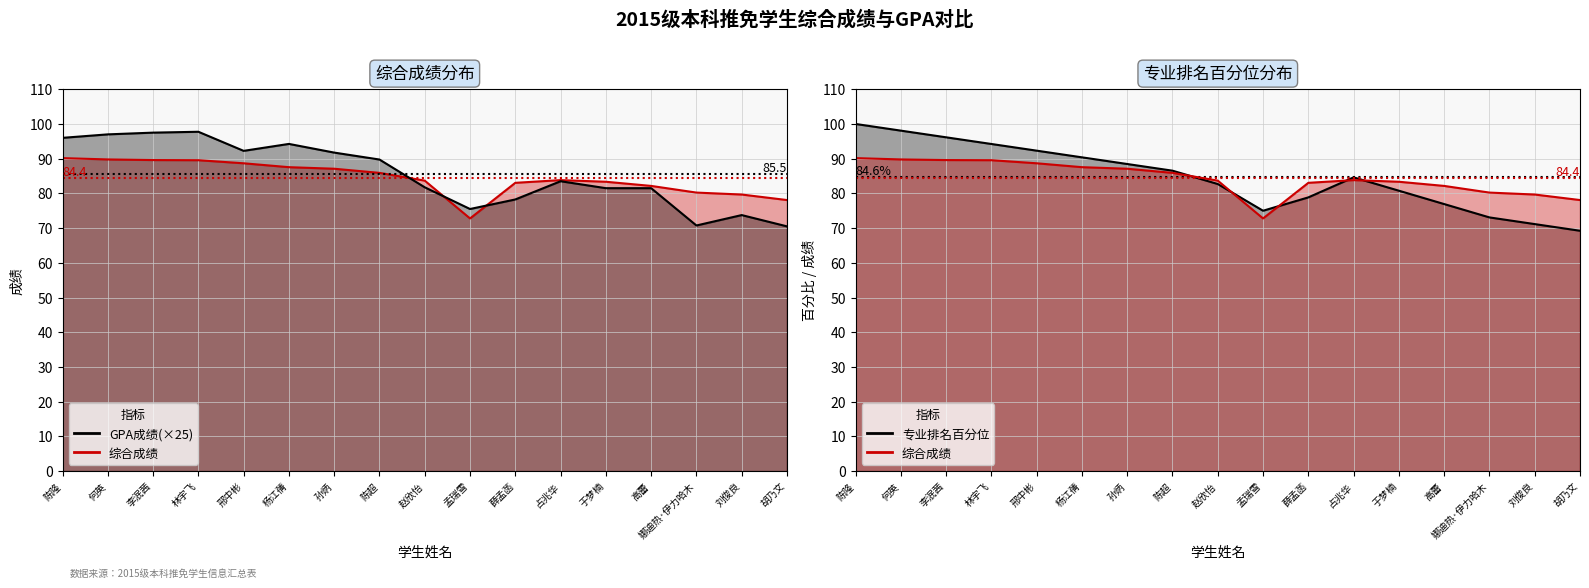

How many interior local valleys does the 综合成绩_line series have?

1